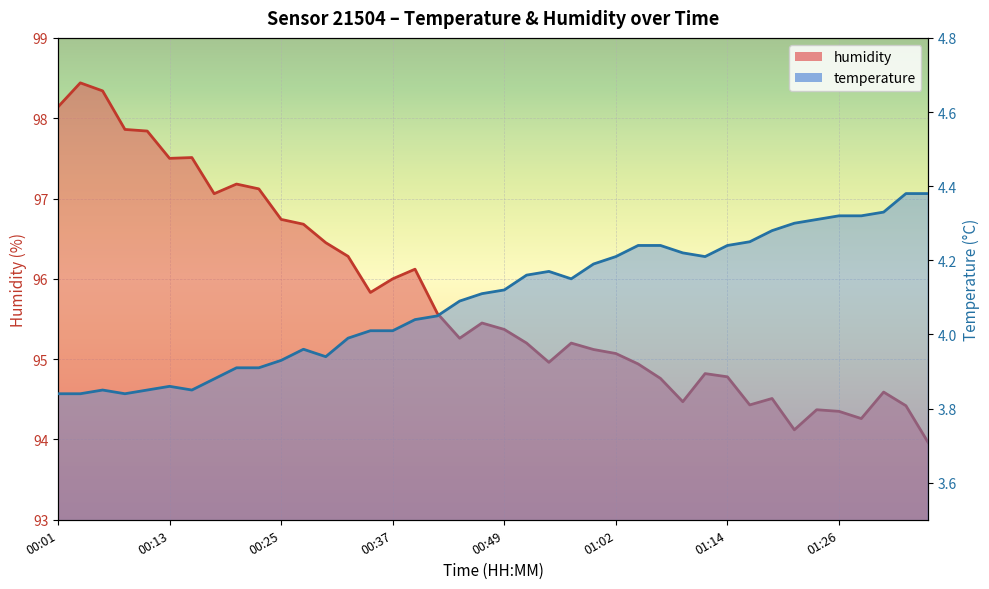

True or false: temperature and humidity intersect in this chart.

False